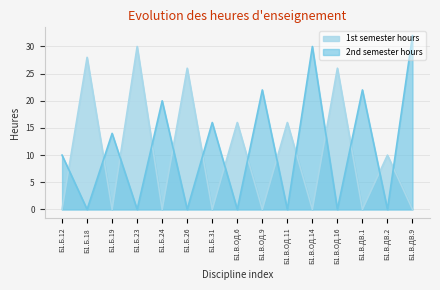

Which series has the largest total across all categories?

2nd semester hours